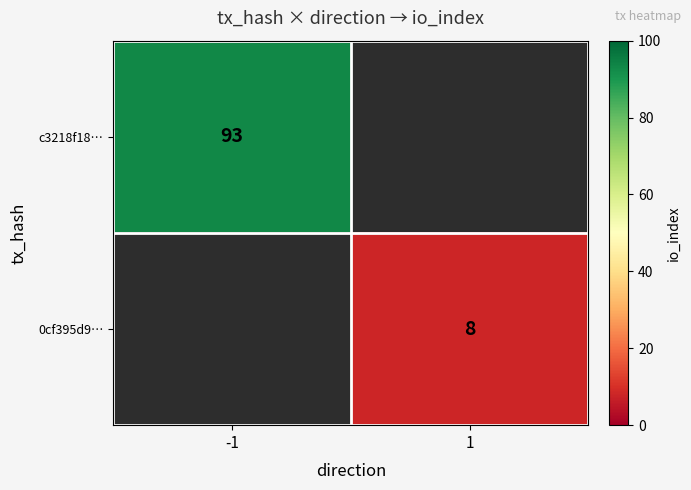

Count the number of data series in this chart.

2